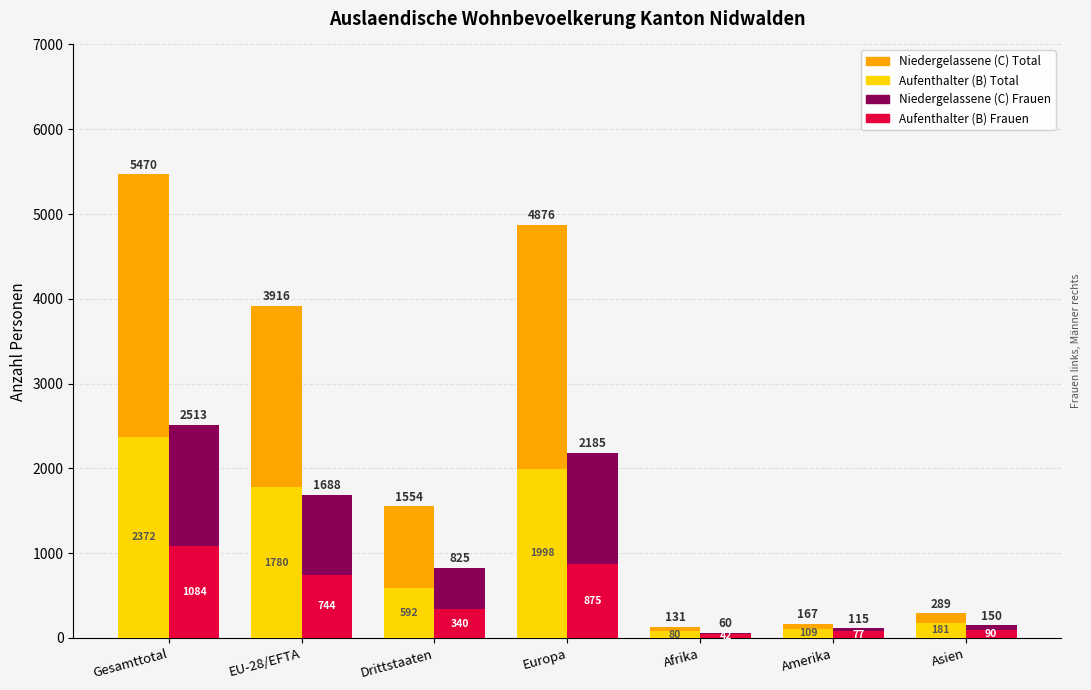

Count the number of categories in the chart.

7